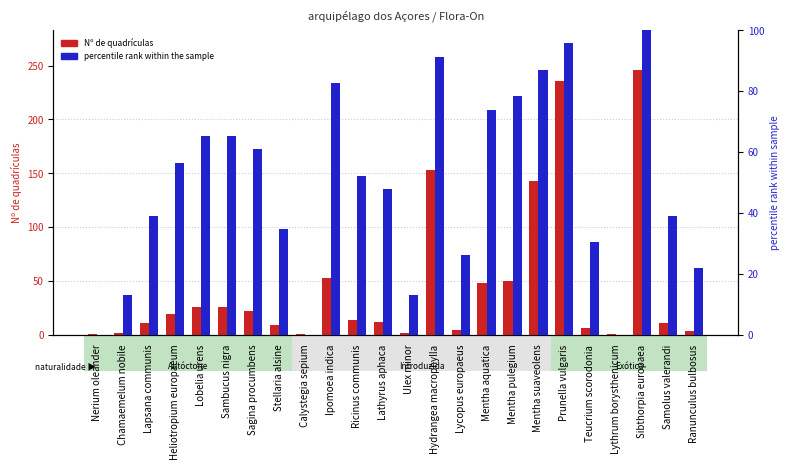

Are the bars horizontal?

No